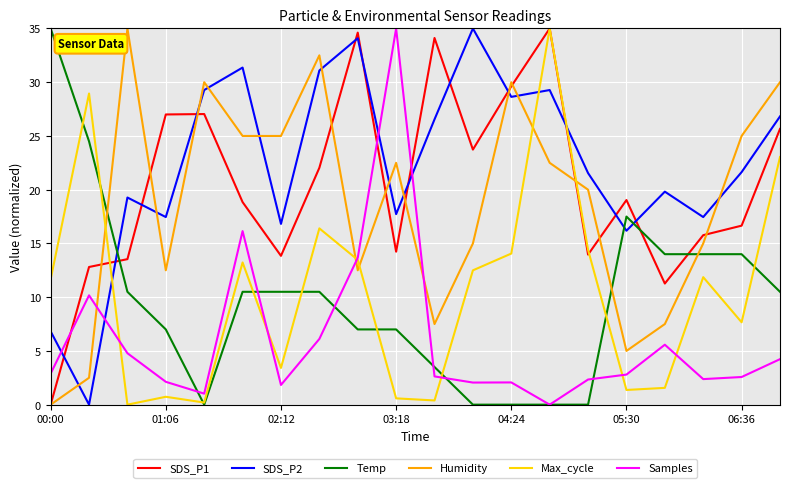

True or false: SDS_P2 and Max_cycle cross at least once.

True